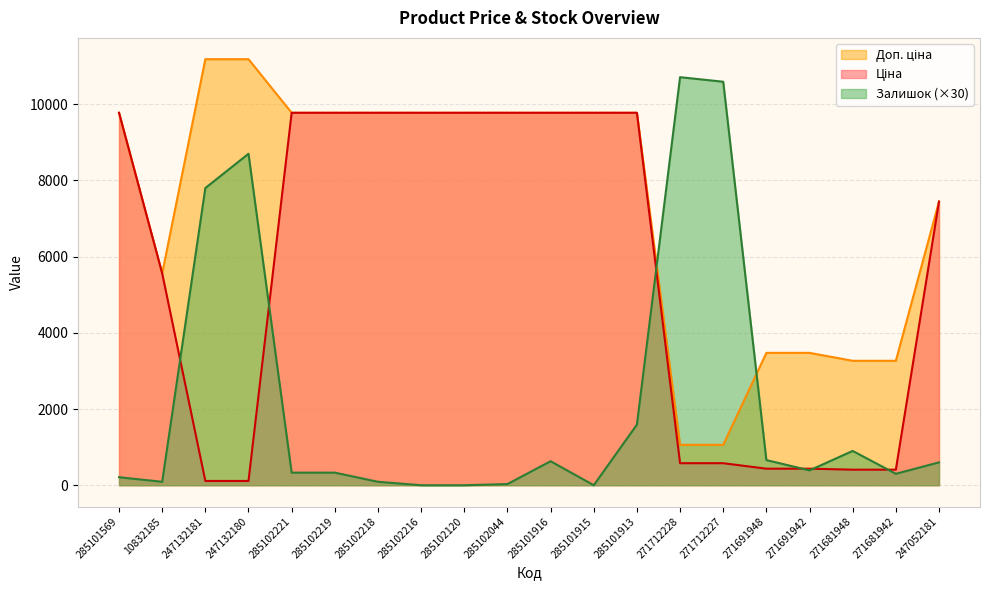

How many values in the Ціна series exceed 9775?

10